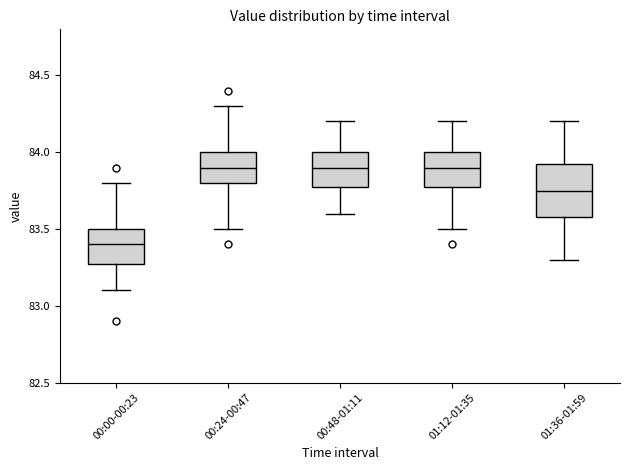

Which box is the tallest, from its lower edge to its upper edge?

01:36-01:59